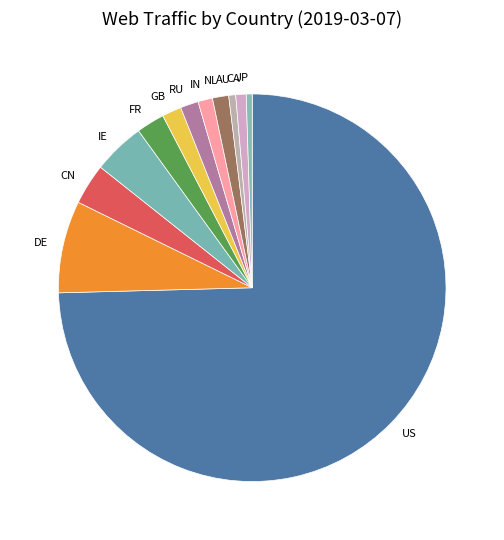

What is the ratio of the value at CN to the value at IN?

2.8